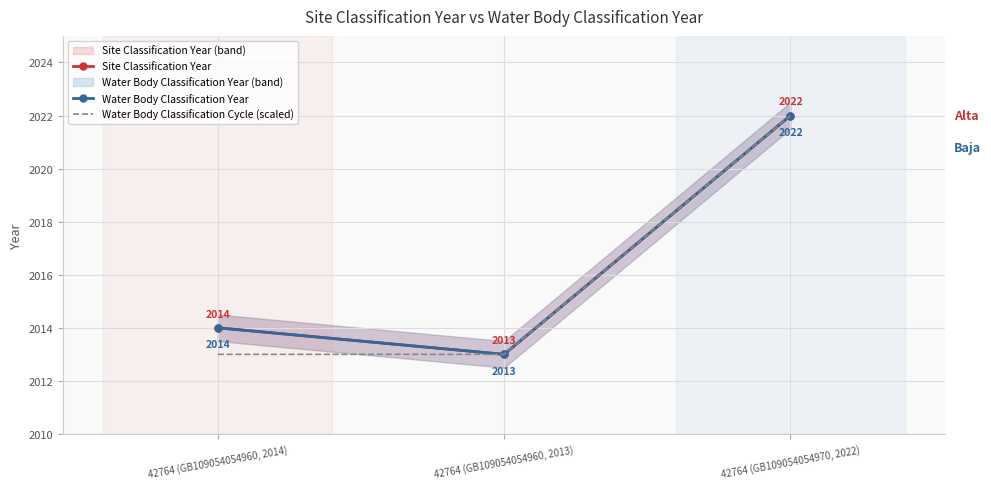

What is the difference between the Site Classification Year values at 42764 (GB109054054960, 2013) and 42764 (GB109054054960, 2014)?

1